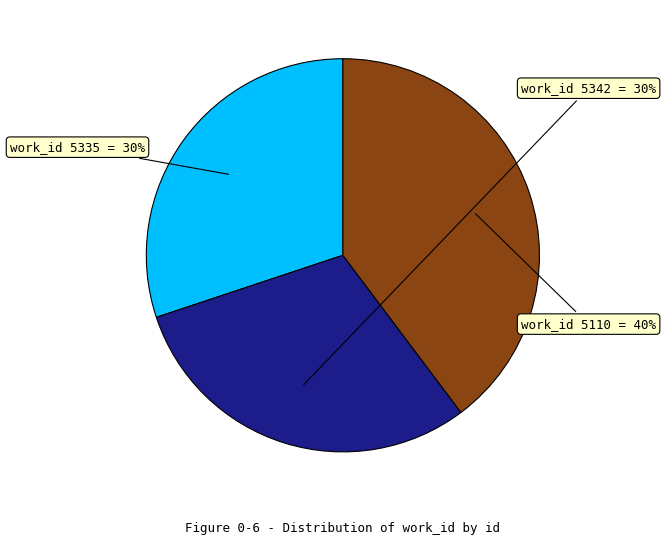

Does any single category account for the majority?

No